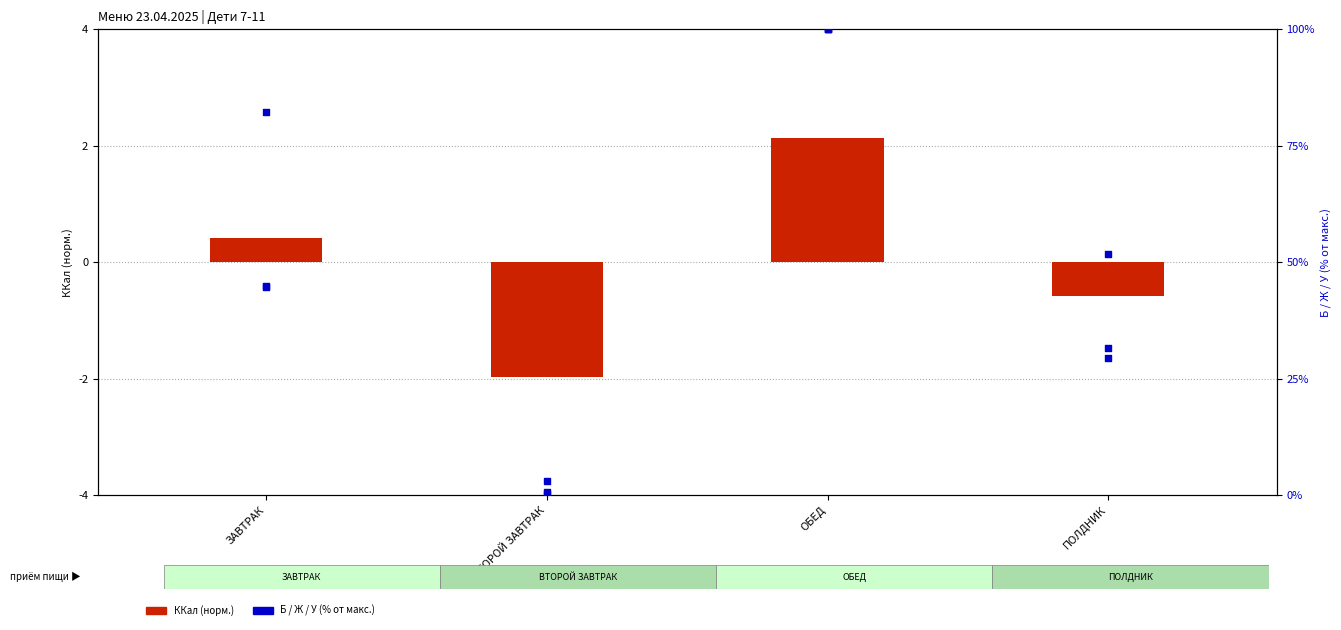

What is the total value across all series at ПОЛДНИК?

112.0